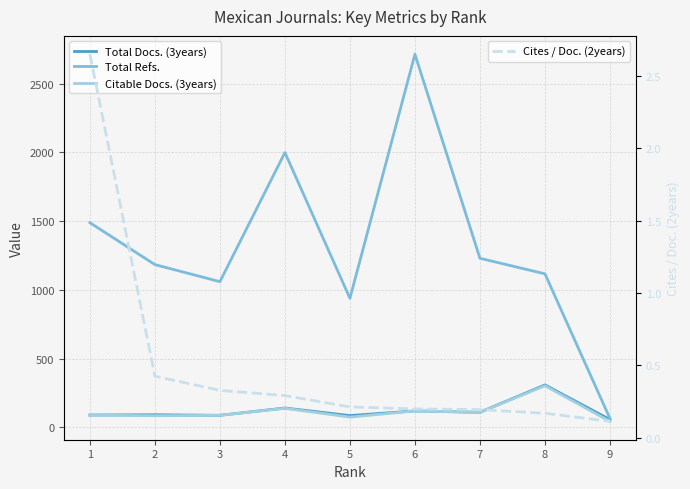

Does the chart have visible grid lines?

Yes